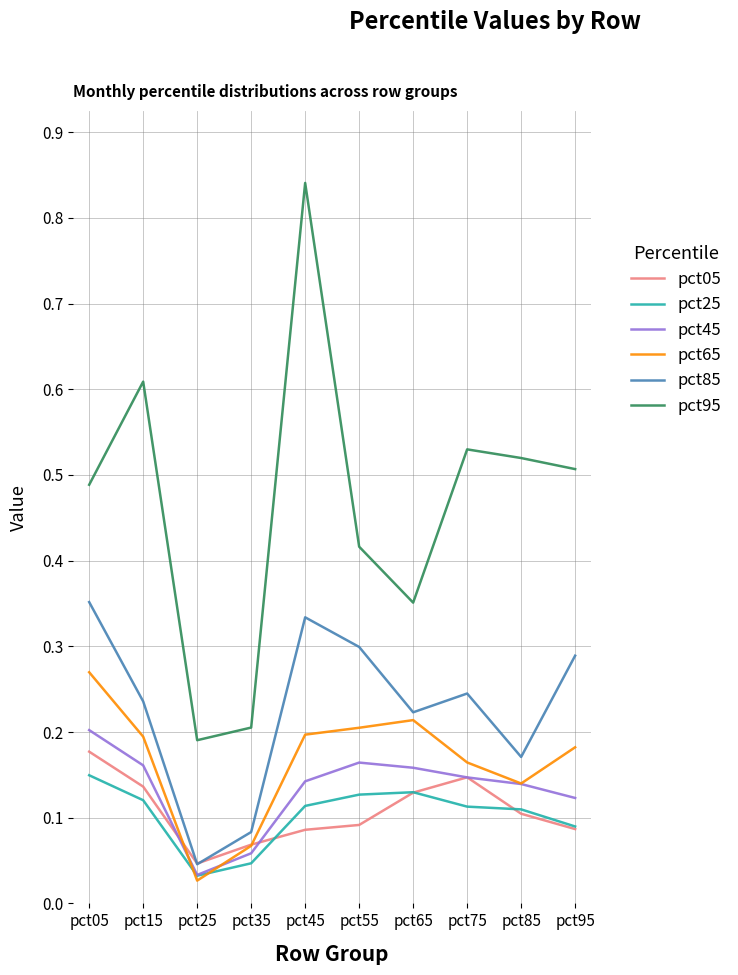

How many lines are shown in the chart?

6